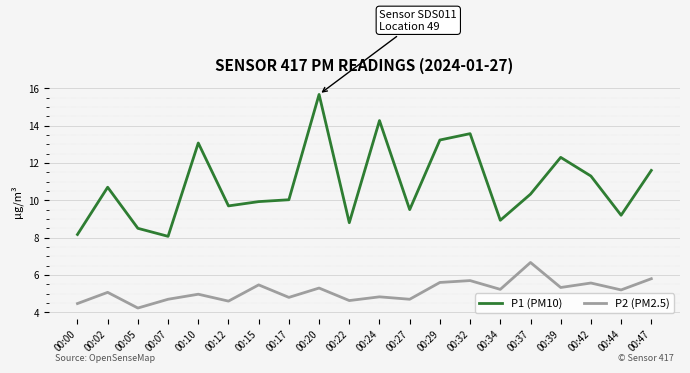

True or false: P2 (PM2.5) and P1 (PM10) cross at least once.

False